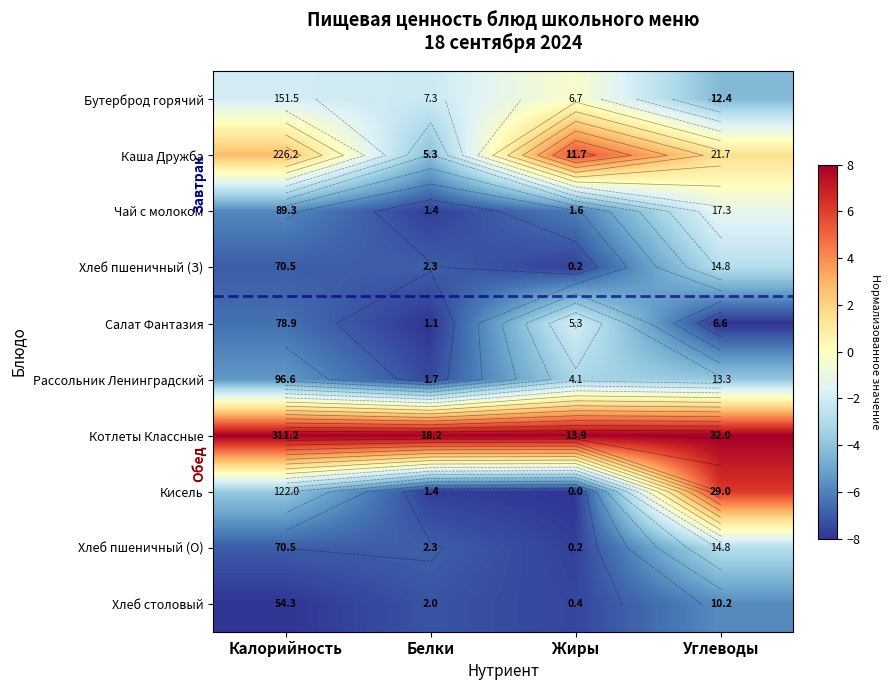

Which category has the highest value in the Котлеты Классные series?

Калорийность